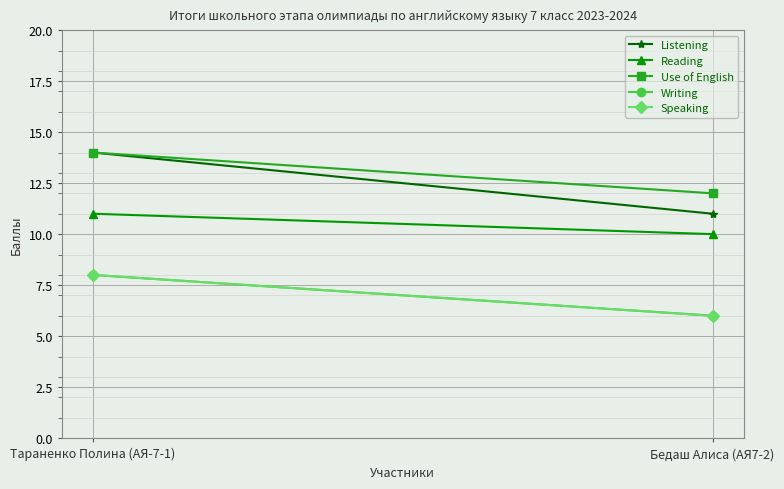

What position from the left is Бедаш Алиса (АЯ7-2)?

2